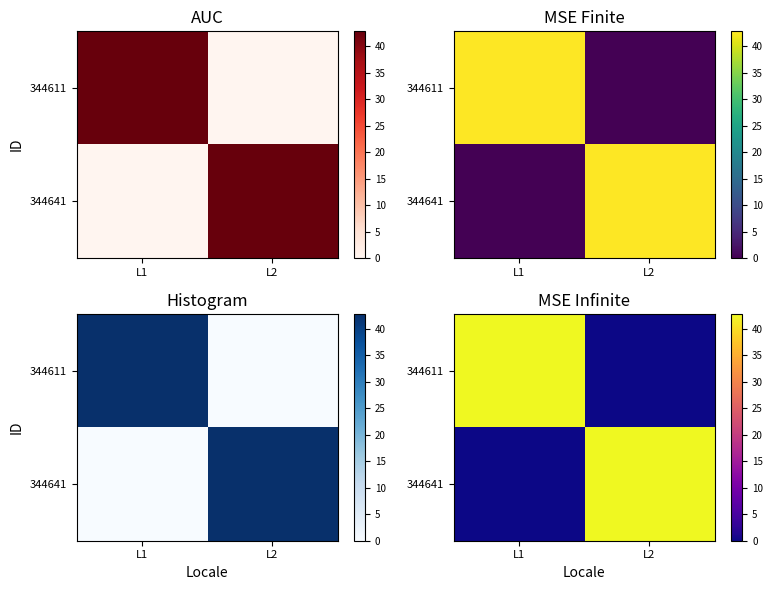

At which category is the sum across all series the highest?

L1